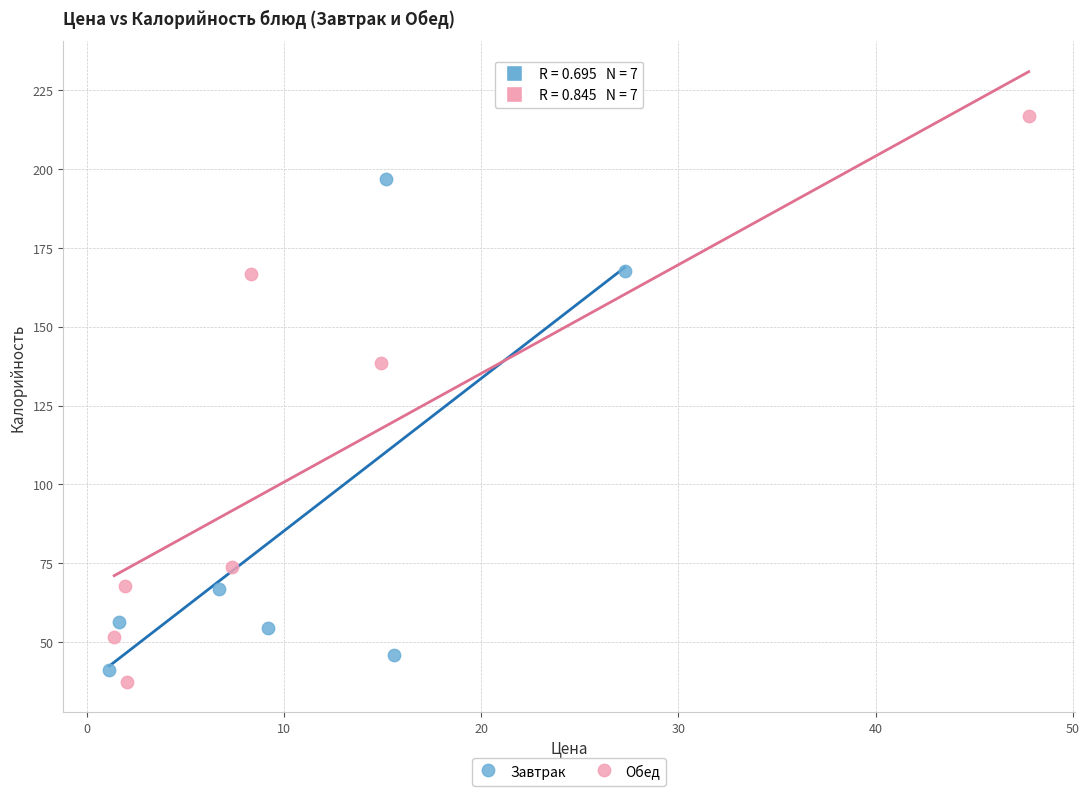

Which series has the largest Y range (max minus min)?

Обед